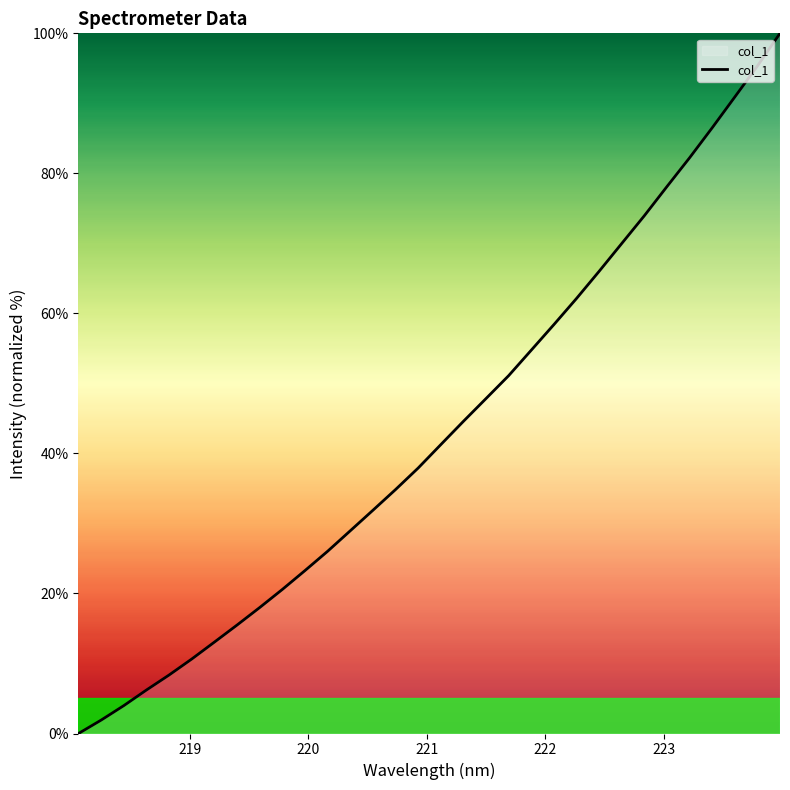

What is the difference between the maximum and minimum values?

100.0